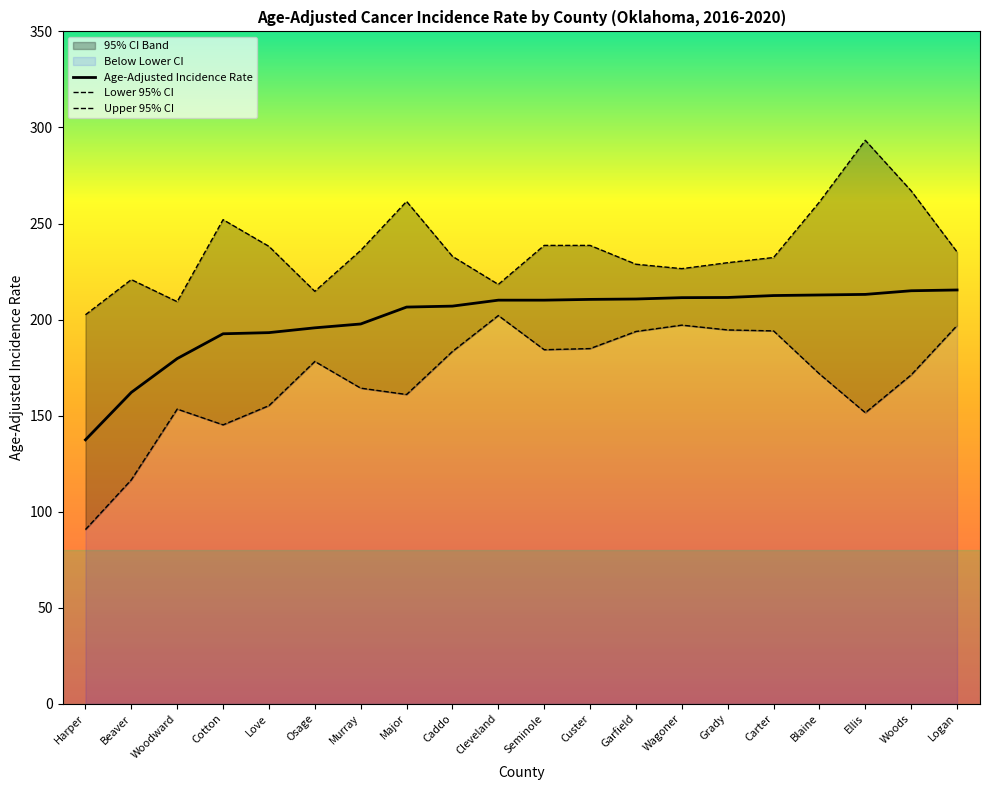

What is the sum of all Age-Adjusted Incidence Rate values?

4005.0